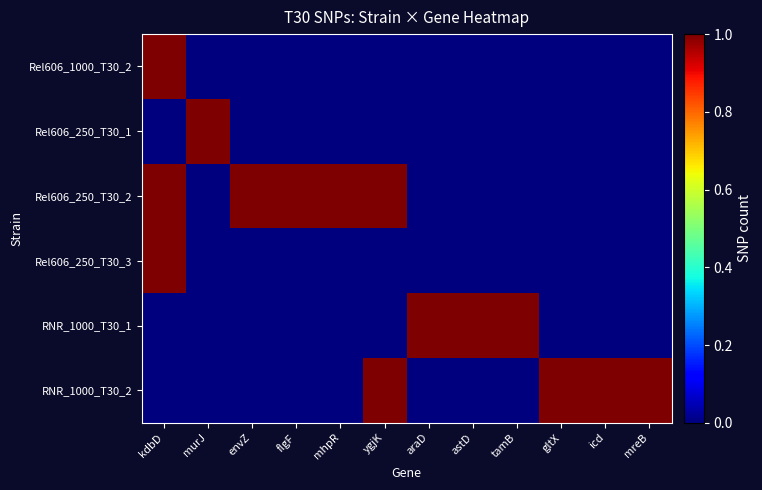

Which series has the largest total across all categories?

Rel606_250_T30_2